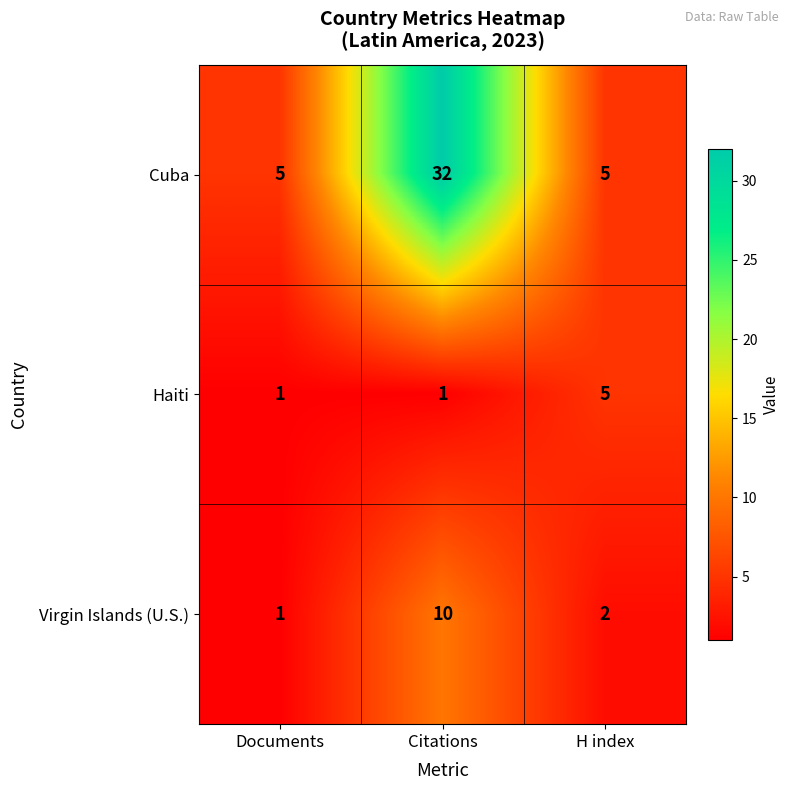

At which category is the sum across all series the highest?

Citations